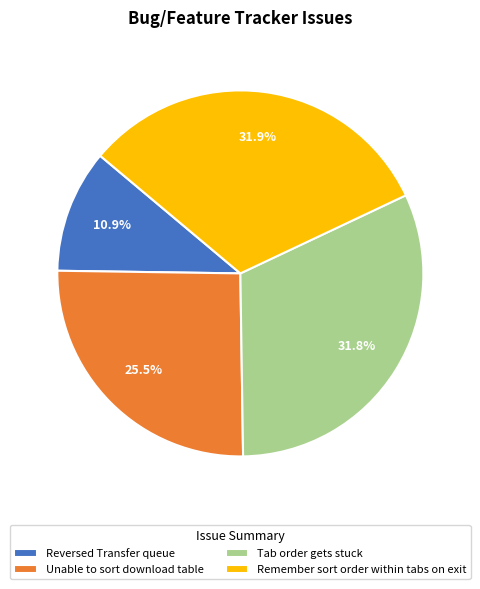

What is the ratio of the value at Reversed Transfer queue to the value at Remember sort order within tabs on exit?

0.3